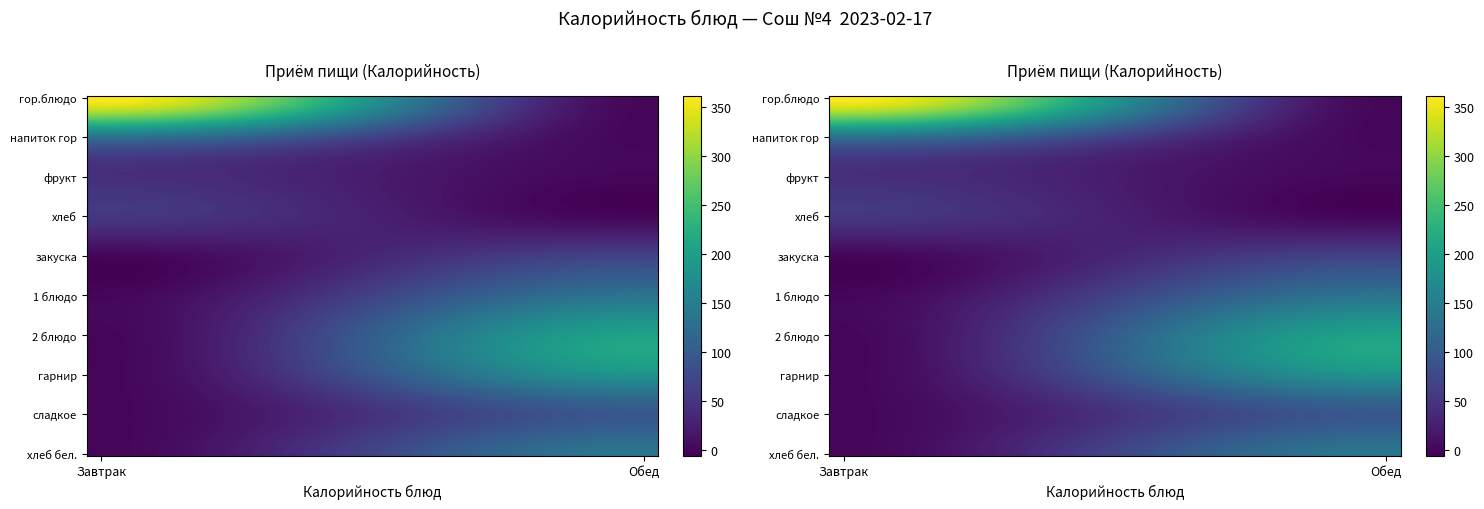

Reading right to left, transcribe all the data shown in this chart.

Завтрак: 0.0	0.0	0.0	0.0	0.0	0.0	52.7	43.3	130.0	361.5
Обед: 138.0	94.2	182.2	205.8	135.0	67.3	0.0	0.0	0.0	0.0